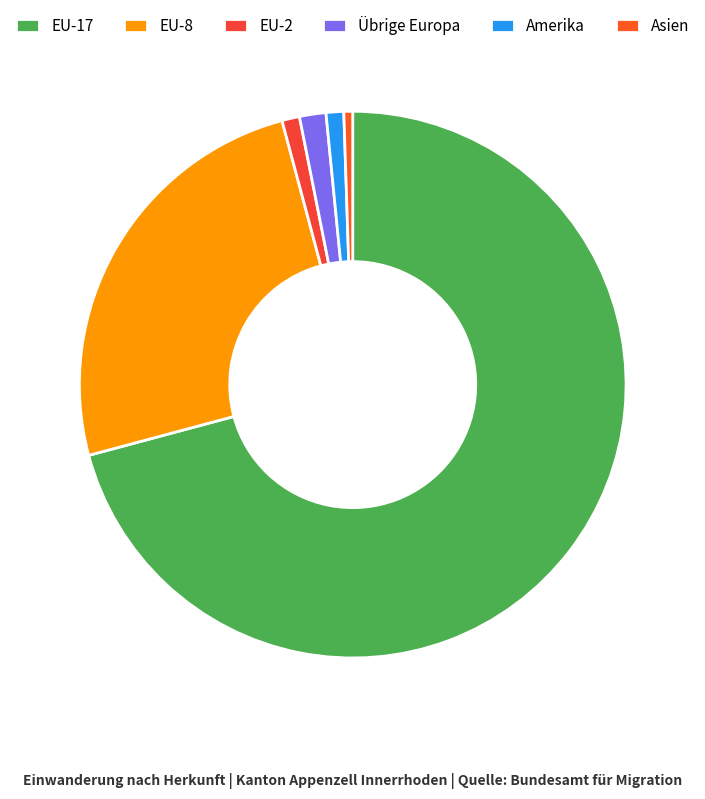

To the nearest percent, what portion does Amerika represent?

1%